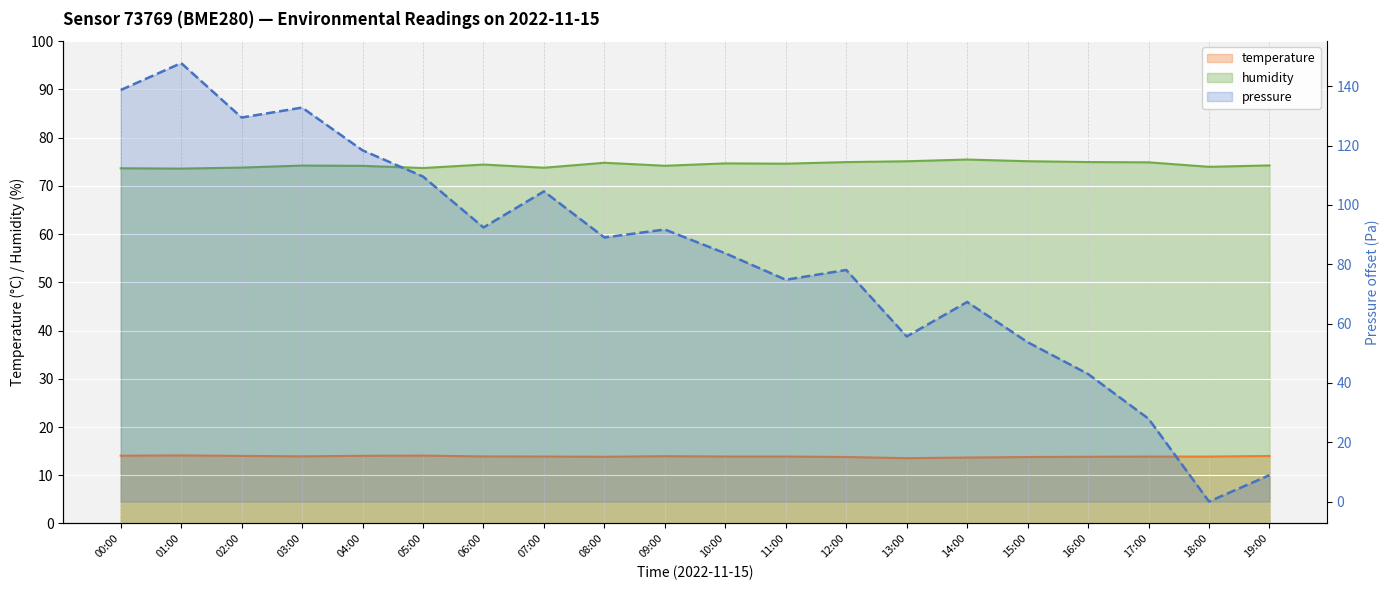

What are all the series names shown in the legend?

pressure, temperature, humidity